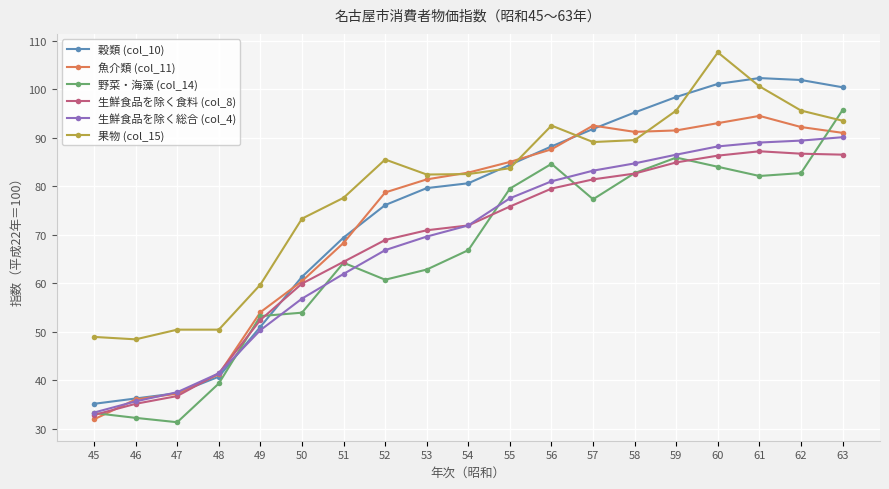

Does the chart have visible grid lines?

Yes